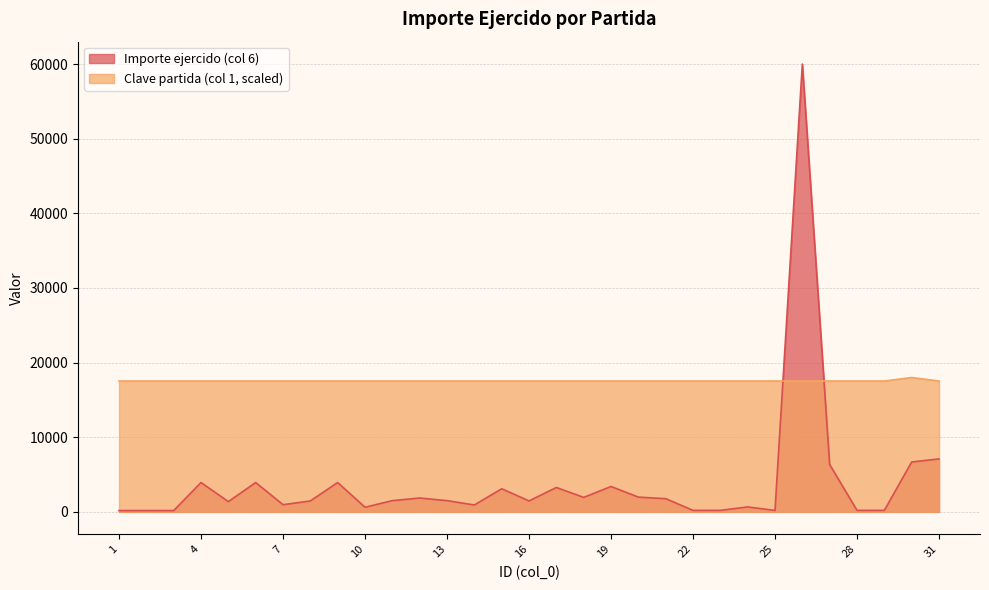

How many lines are shown in the chart?

2